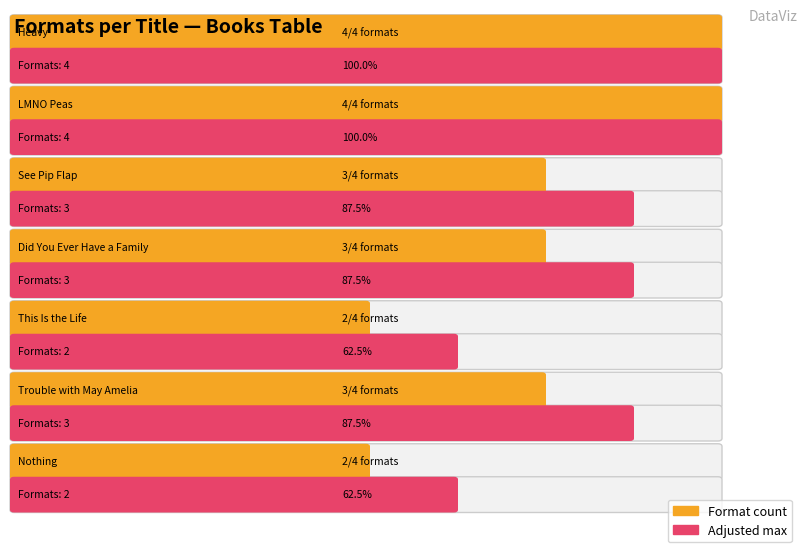

What is the ratio of the value at Nothing to the value at Did You Ever Have a Family?

0.7